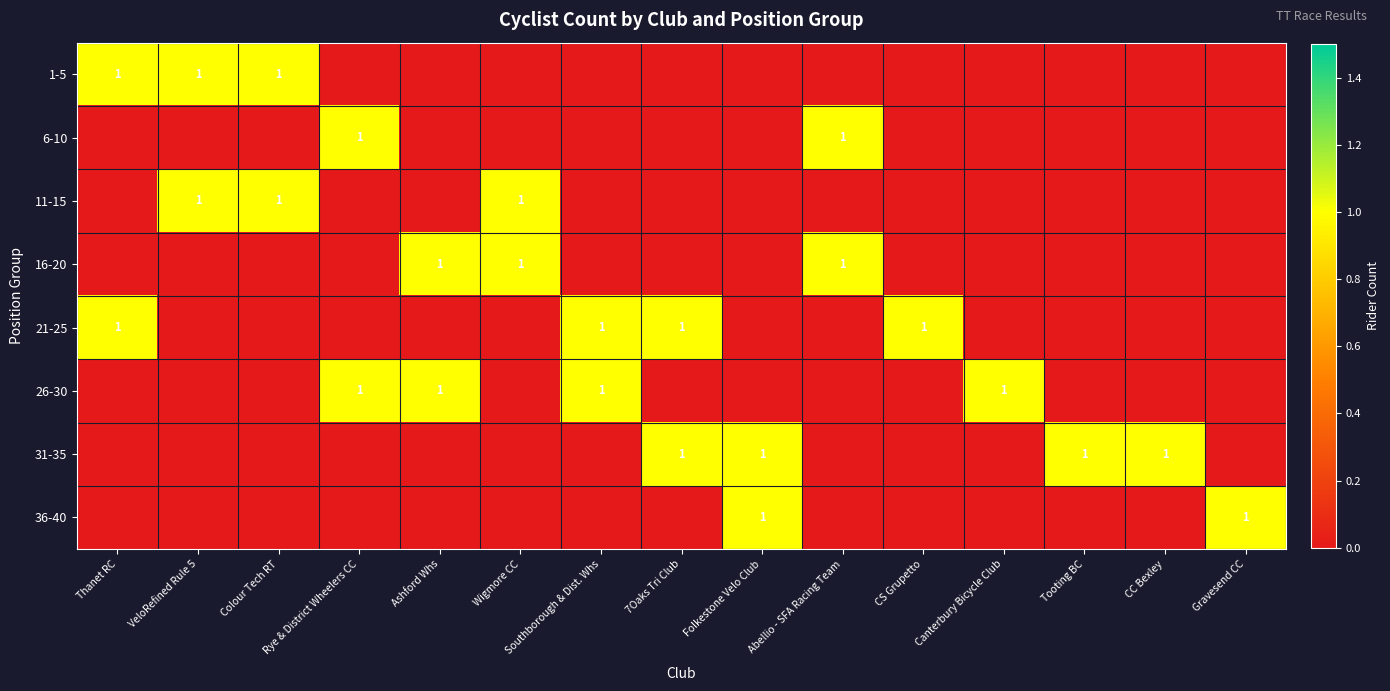

How many data points does each series have?

15